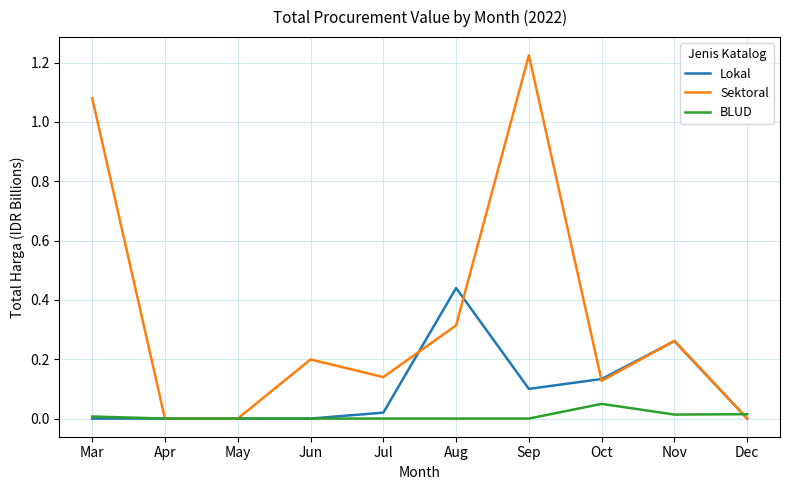

True or false: BLUD and Sektoral cross at least once.

True